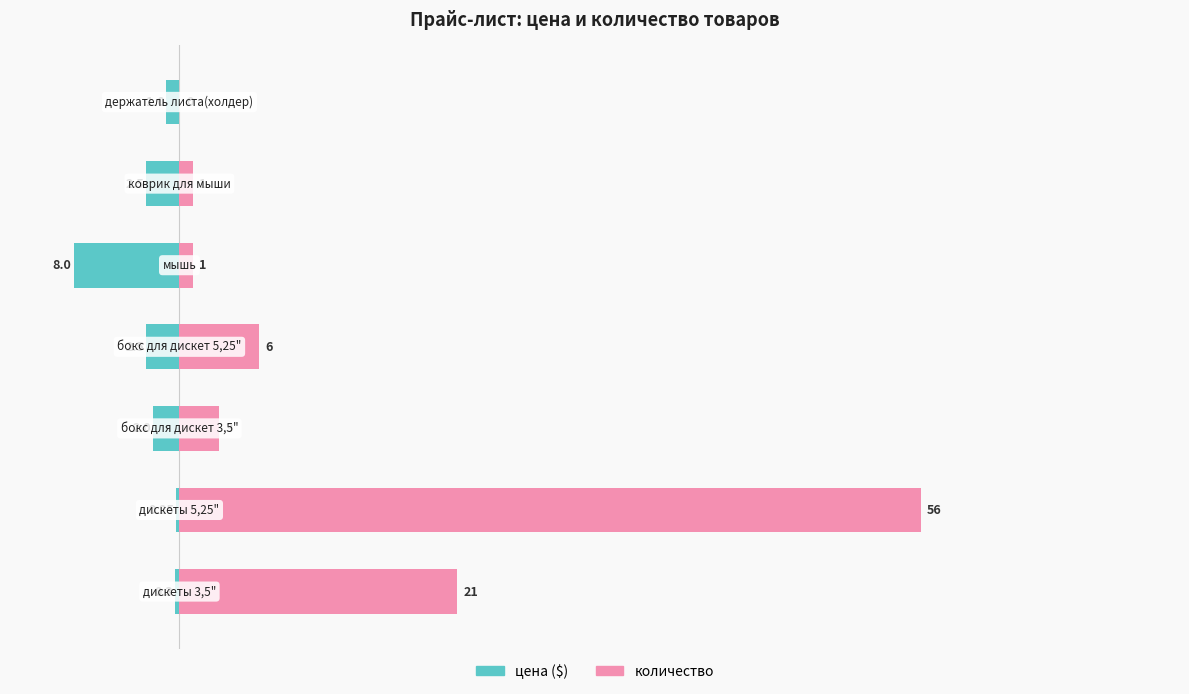

What are all the series names shown in the legend?

цена ($), количество